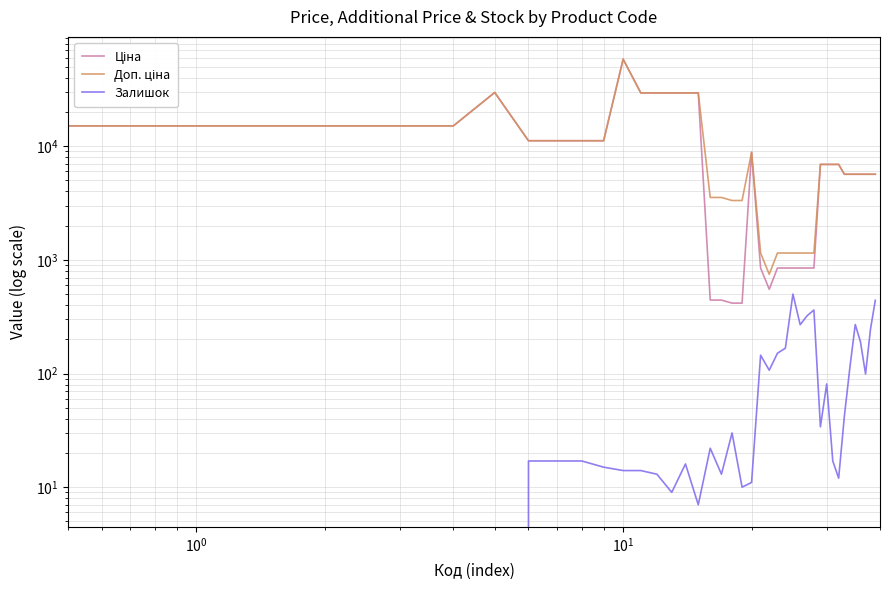

How many lines are shown in the chart?

3